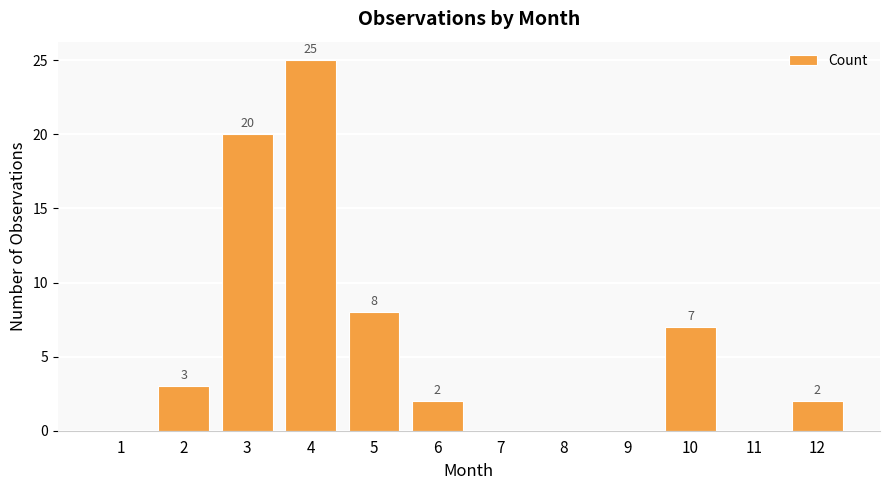

Where is the data nearest to the value 12?

5